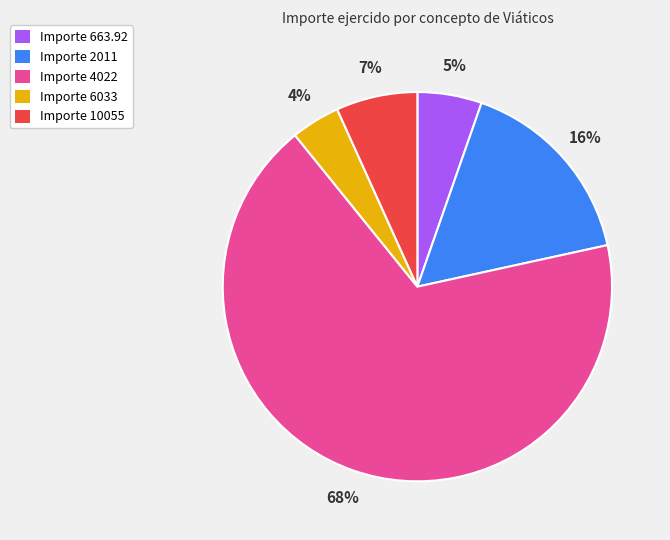

To the nearest percent, what is the difference between the largest and smallest slice percentages?

64%